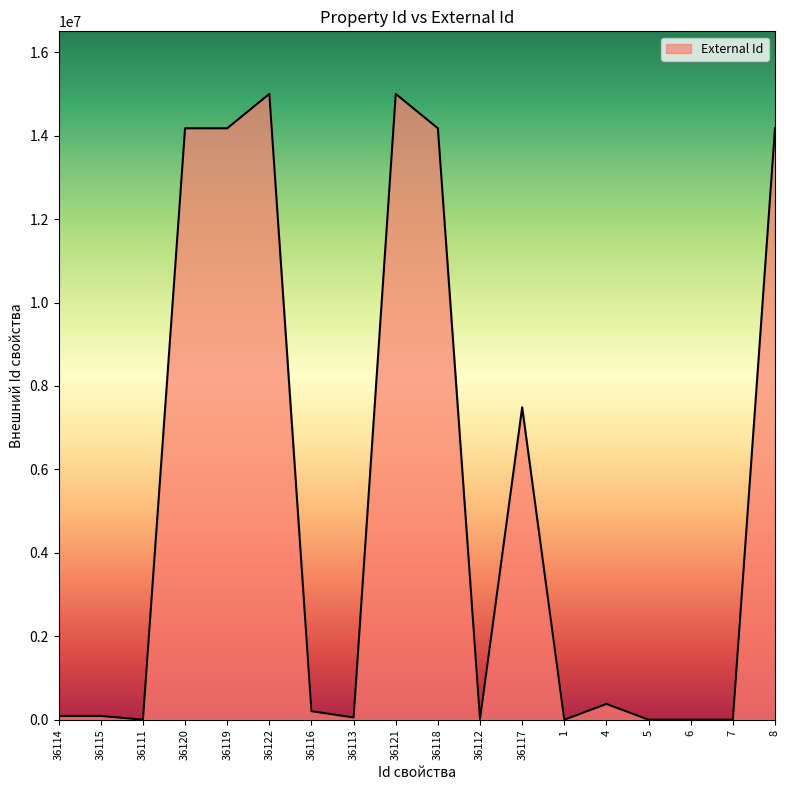

What is the change in value from 36116 to 6?

-204551